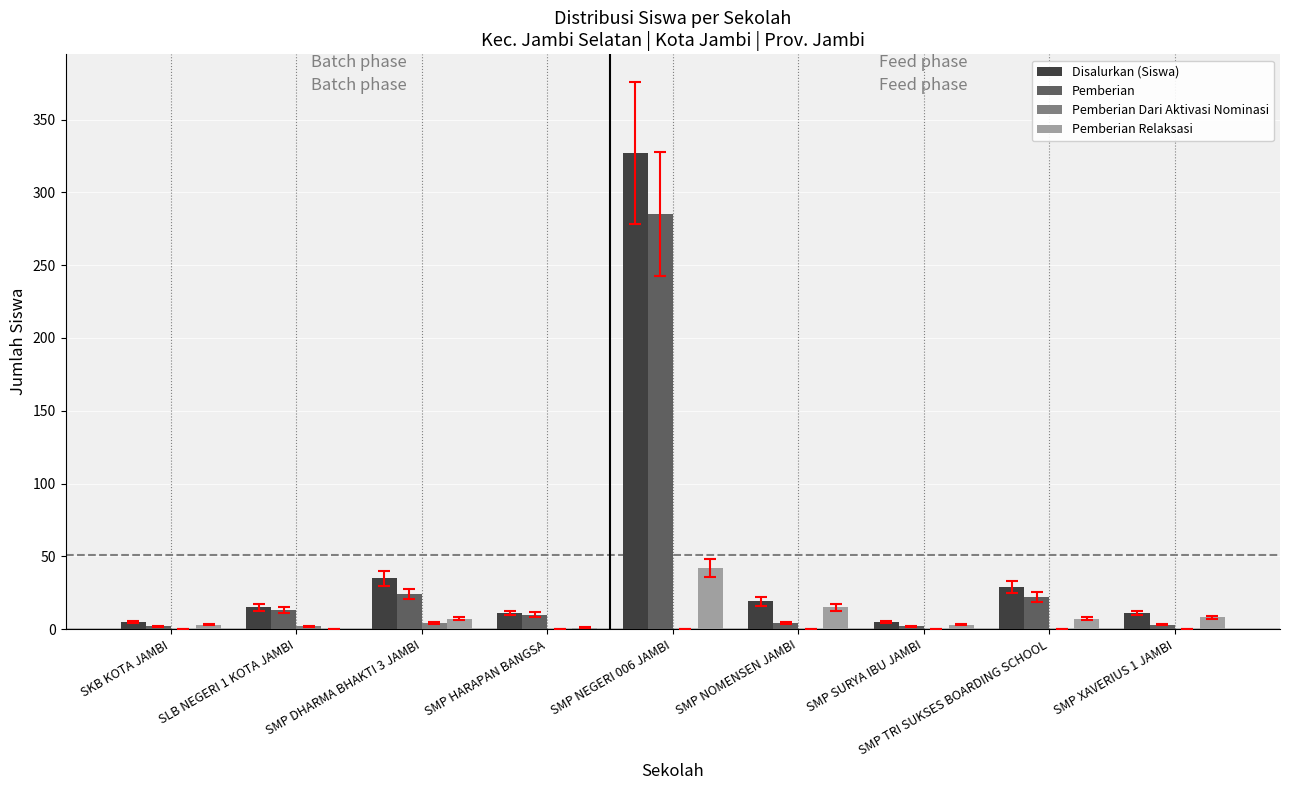

What is the greatest value displayed?

327